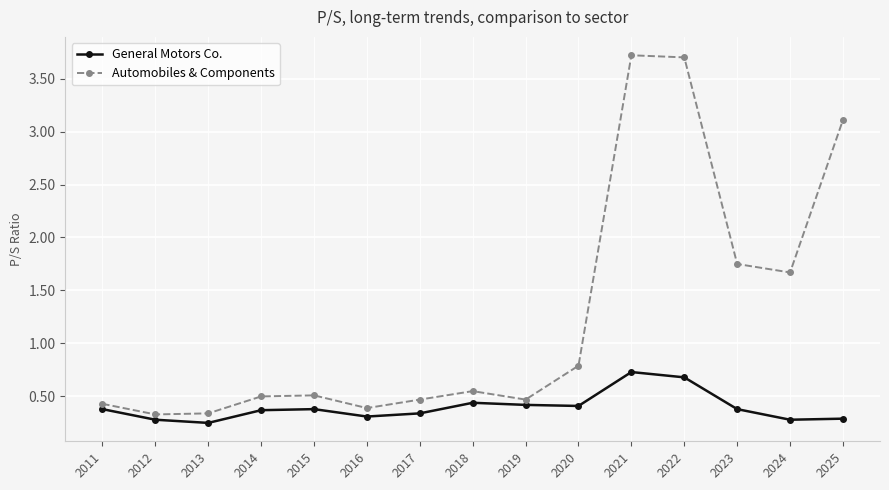

Rank the series by their average value, from lowest to highest.

General Motors Co., Automobiles & Components